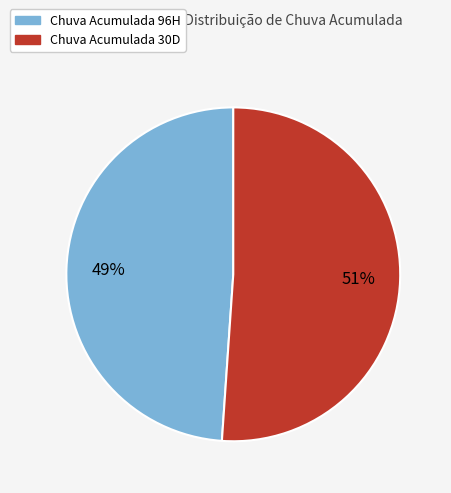

Is there a majority slice in this chart?

Yes